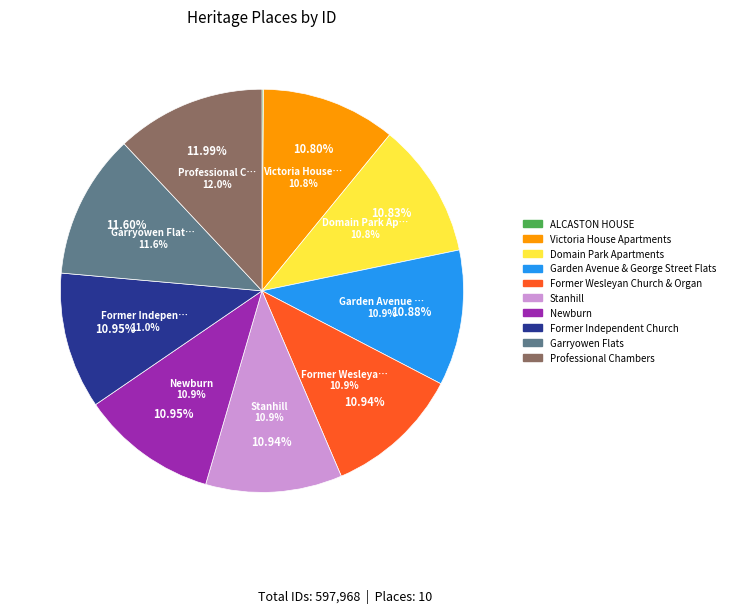

Does Newburn account for over 50% of the chart?

No